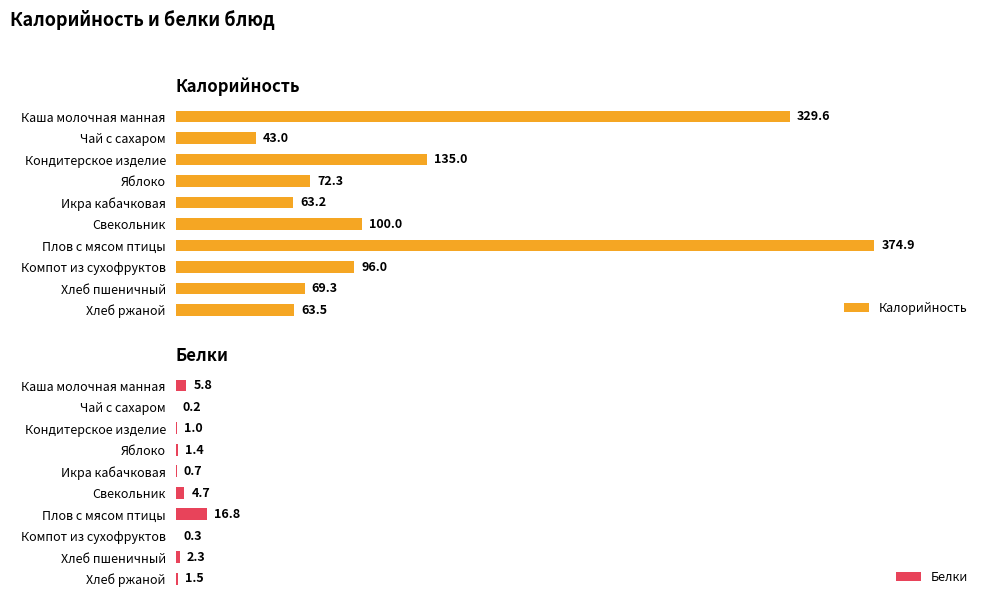

True or false: Калорийность has a value of 100.5 at 9.

False